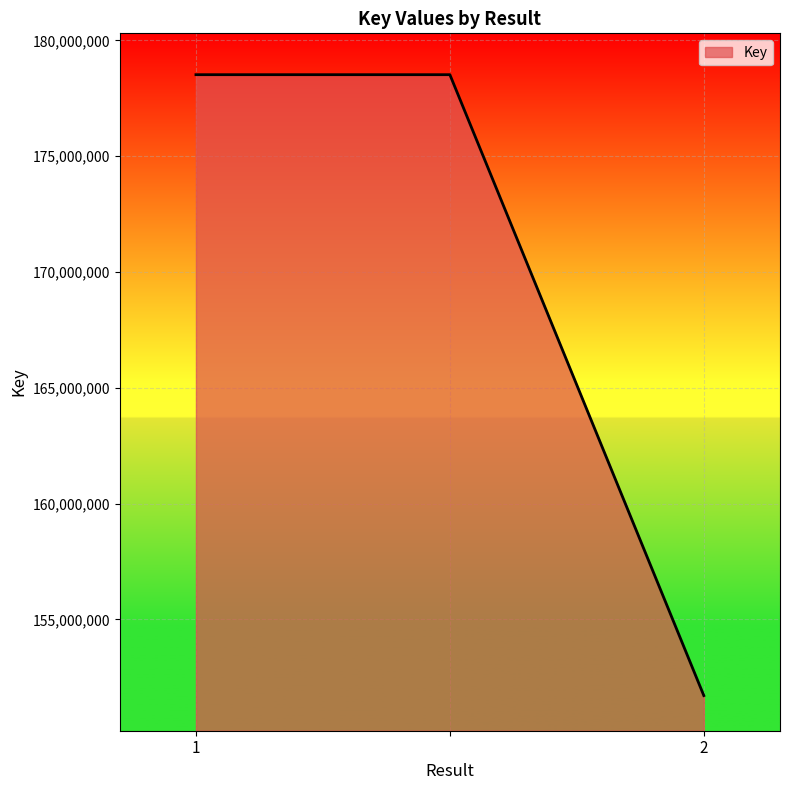

What is the greatest value displayed?

178518108